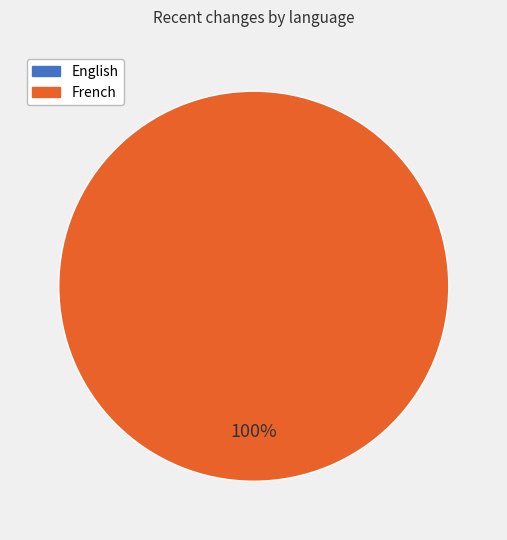

Combined, do French and English account for over 50%?

Yes